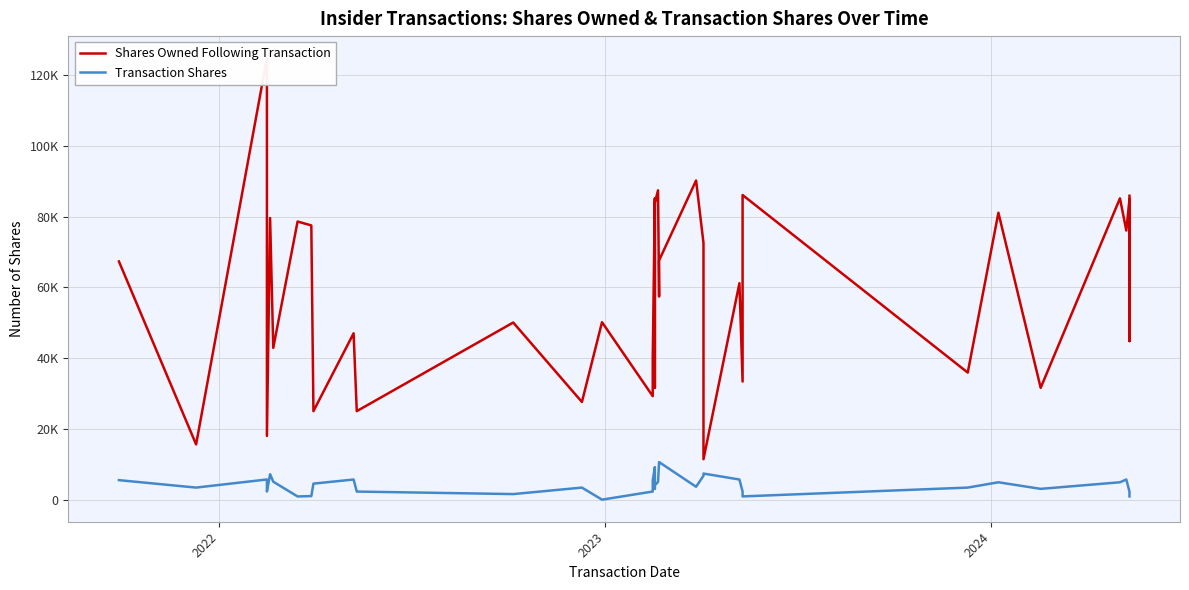

At which category does Transaction Shares reach its first local valley?

2022